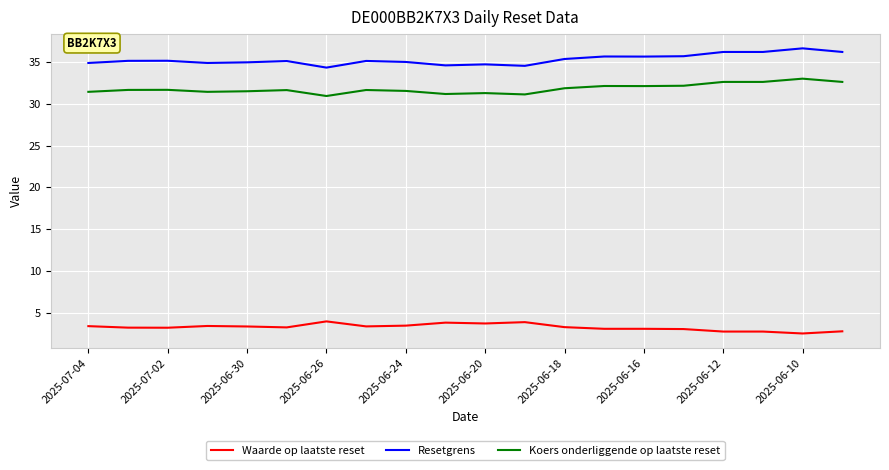

Rank the series by their maximum value, from lowest to highest.

Waarde op laatste reset, Koers onderliggende op laatste reset, Resetgrens